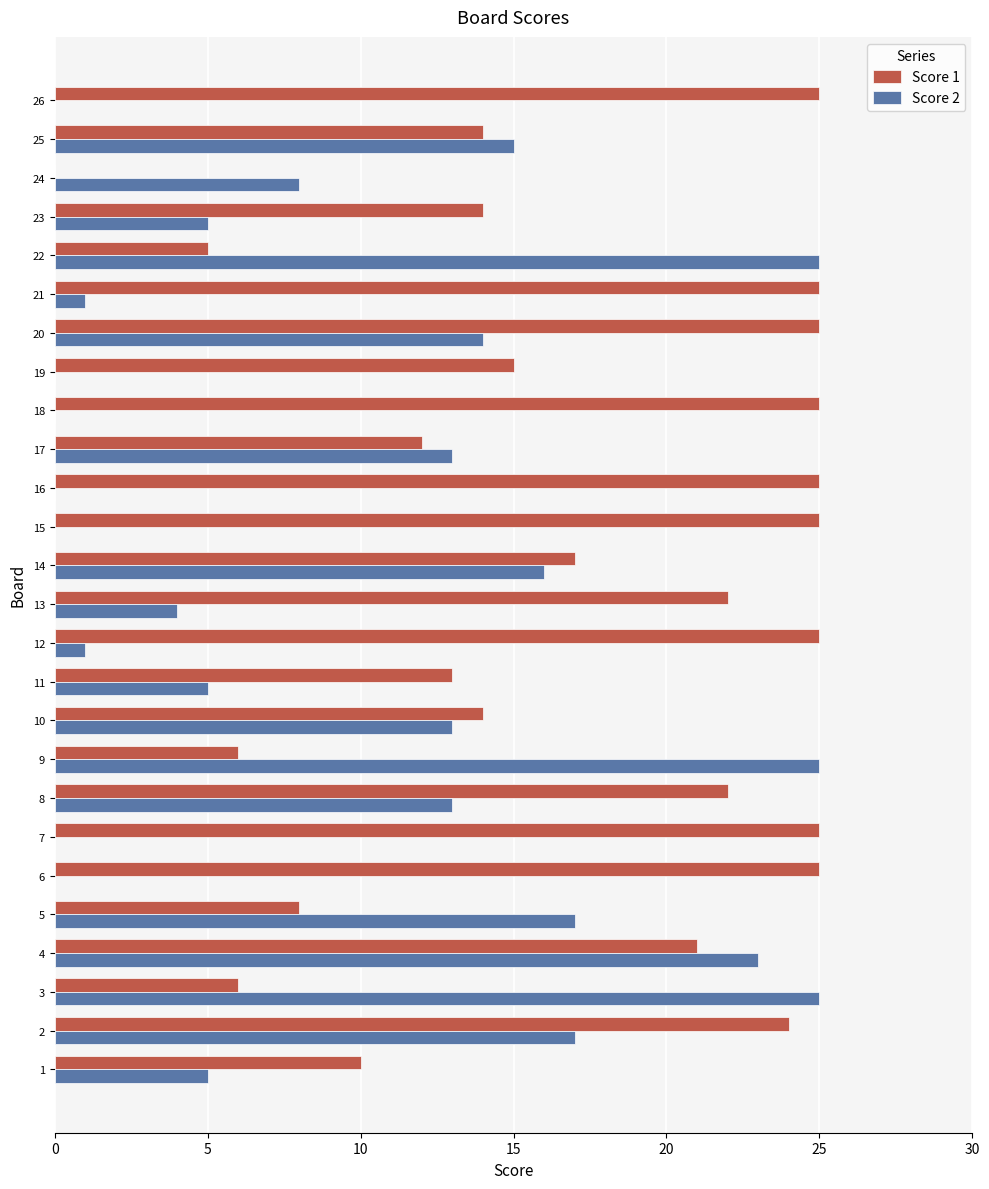

What is the greatest value displayed?

25